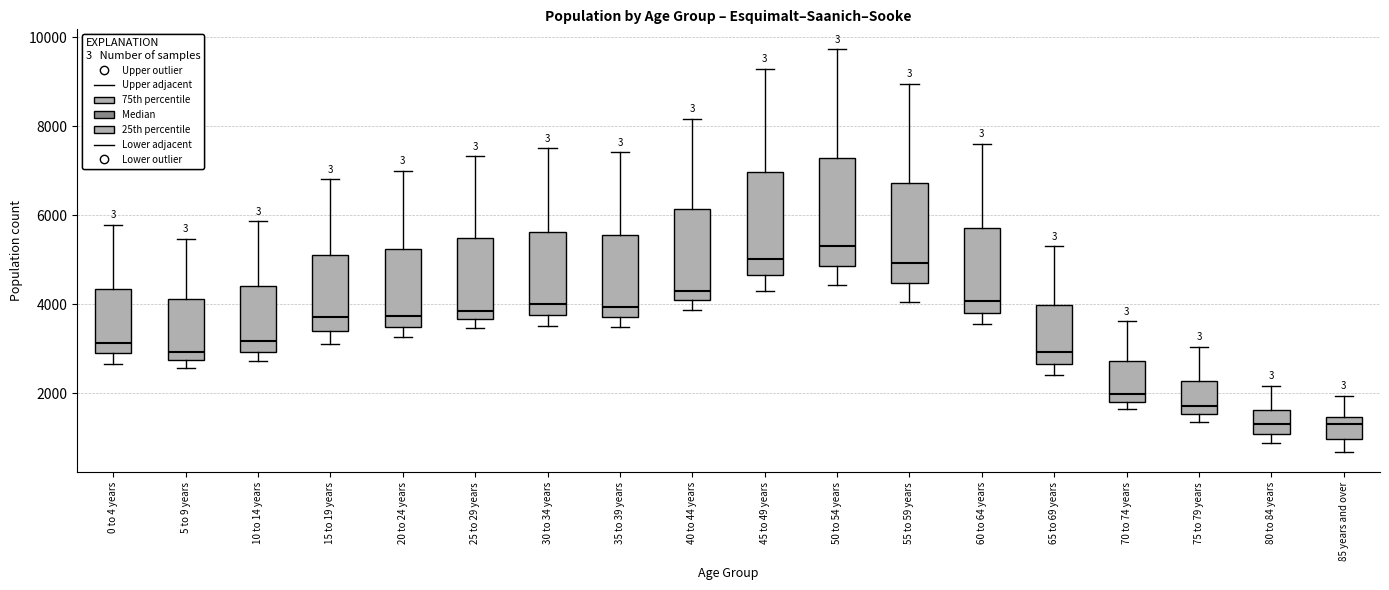

Reading left to right, read every box against the y-axis: the position of its median line, the range the box covers, and the ends of its whiskers. The values are not printed on the chart, so give them approximately, as read against the axis.

0 to 4 years: median 3200, box 2800 to 4400, whiskers 2600 to 5800
5 to 9 years: median 3000, box 2800 to 4200, whiskers 2600 to 5400
10 to 14 years: median 3200, box 3000 to 4400, whiskers 2800 to 5800
15 to 19 years: median 3800, box 3400 to 5200, whiskers 3200 to 6800
20 to 24 years: median 3800, box 3400 to 5200, whiskers 3200 to 7000
25 to 29 years: median 3800, box 3600 to 5400, whiskers 3400 to 7400
30 to 34 years: median 4000, box 3800 to 5600, whiskers 3600 to 7600
35 to 39 years: median 4000, box 3800 to 5600, whiskers 3400 to 7400
40 to 44 years: median 4400, box 4000 to 6200, whiskers 3800 to 8200
45 to 49 years: median 5000, box 4600 to 7000, whiskers 4200 to 9200
50 to 54 years: median 5400, box 4800 to 7200, whiskers 4400 to 9800
55 to 59 years: median 5000, box 4400 to 6800, whiskers 4000 to 9000
60 to 64 years: median 4000, box 3800 to 5800, whiskers 3600 to 7600
65 to 69 years: median 3000, box 2600 to 4000, whiskers 2400 to 5400
70 to 74 years: median 2000, box 1800 to 2800, whiskers 1600 to 3600
75 to 79 years: median 1800, box 1600 to 2200, whiskers 1400 to 3000
80 to 84 years: median 1400, box 1000 to 1600, whiskers 800 to 2200
85 years and over: median 1400 (just below the box's upper edge), box 1000 to 1400, whiskers 600 to 2000